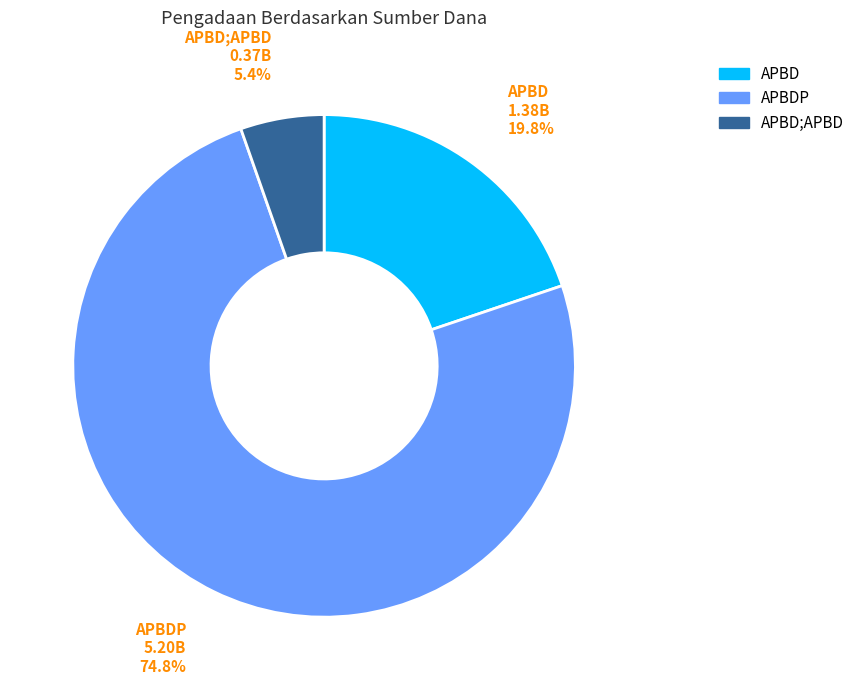

Which category has the biggest portion of the pie?

APBDP